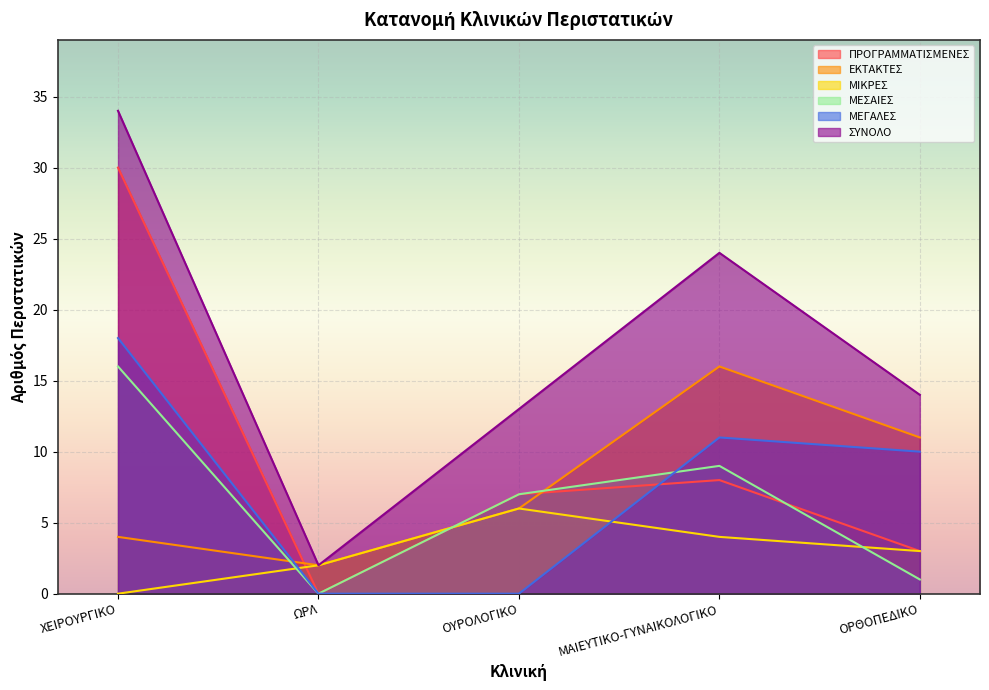

What is the difference between the highest and lowest values at ΟΡΘΟΠΕΔΙΚΟ?

13